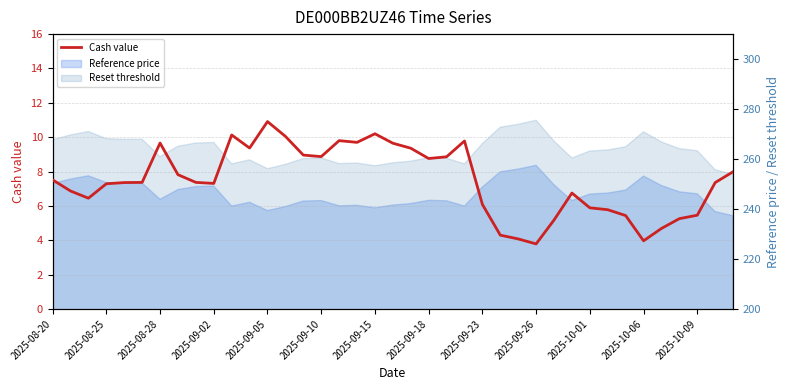

What is the value of the 20th point from the left?

9.7